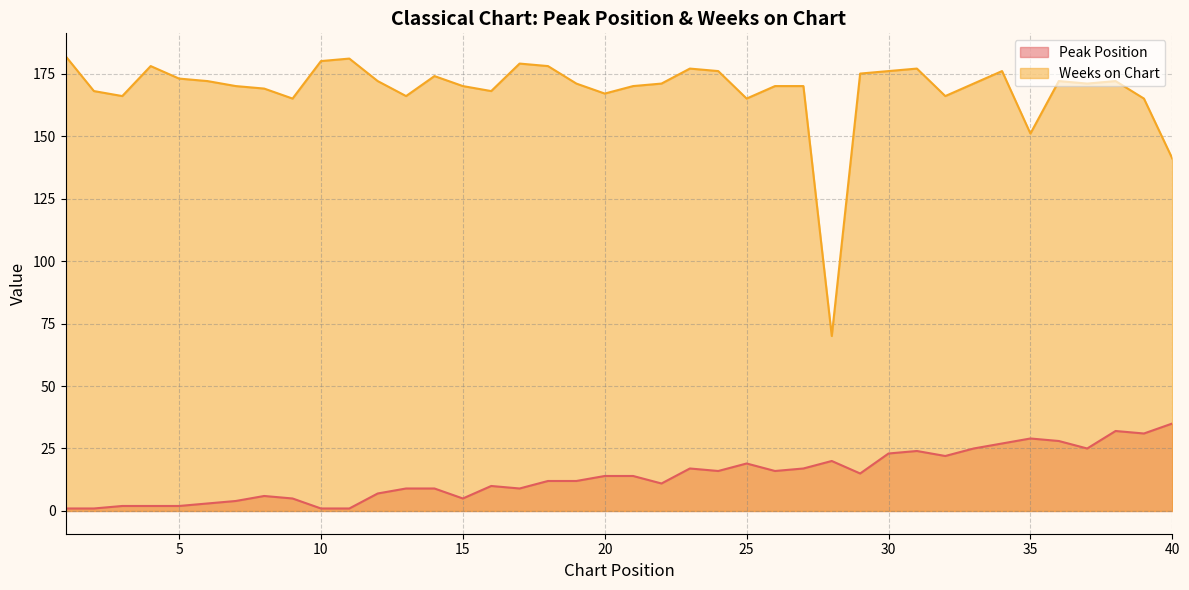

How many interior local peaks does the Weeks on Chart series have?

9